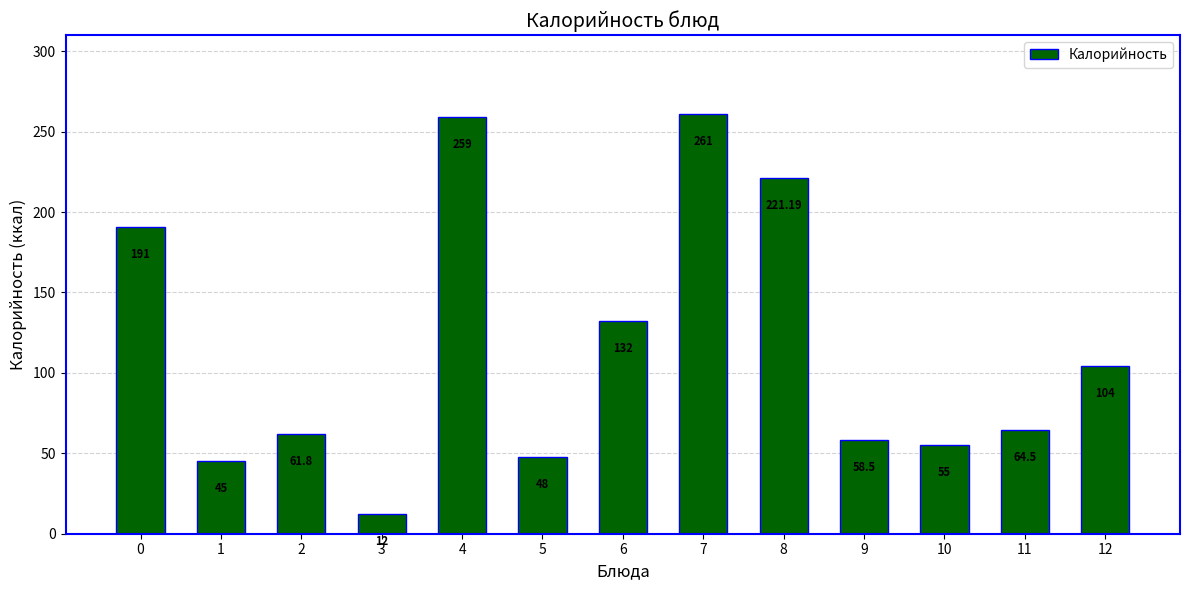

Reading right to left, what are all the values shown in this chart?

104.0	64.5	55.0	58.5	221.2	261.0	132.0	48.0	259.0	12.0	61.8	45.0	191.0